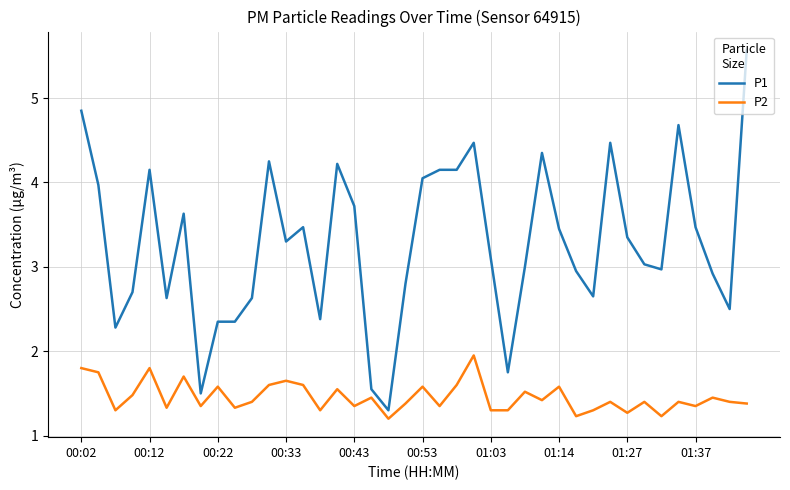

Rank the series by their average value, from highest to lowest.

P1, P2